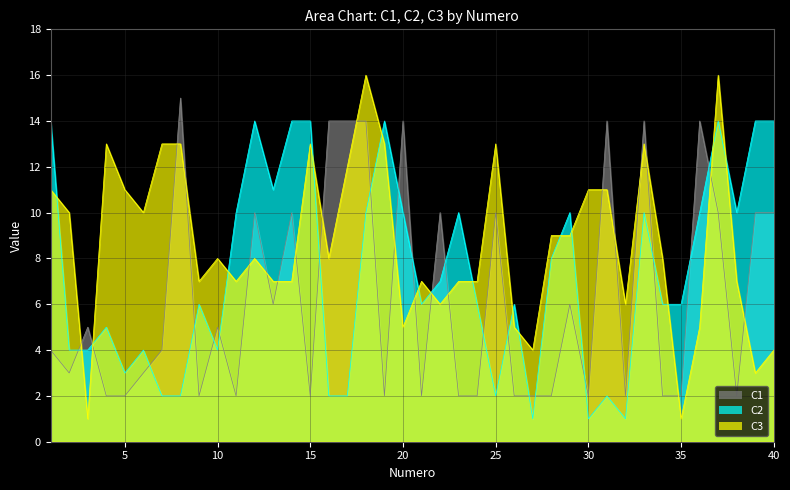

How many interior local valleys does the C1 series have?

10